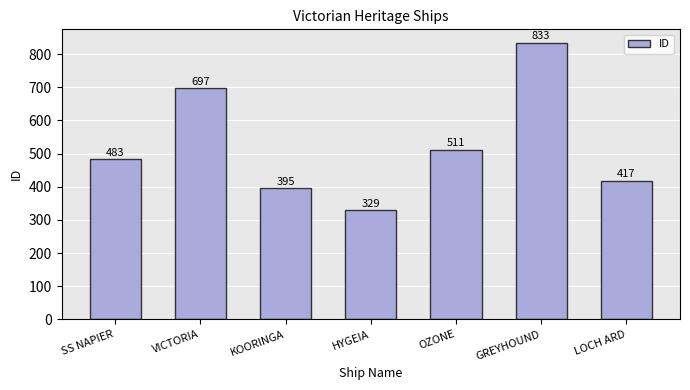

Reading right to left, list all the values displayed in this chart.

LOCH ARD=417	GREYHOUND=833	OZONE=511	HYGEIA=329	KOORINGA=395	VICTORIA=697	SS NAPIER=483